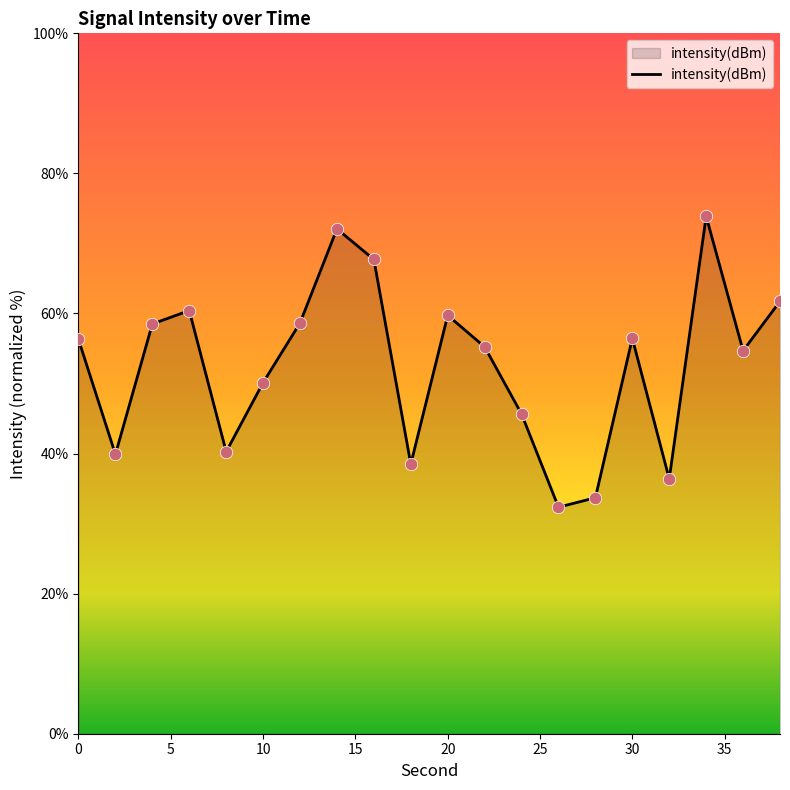

What is the greatest value displayed?

73.9